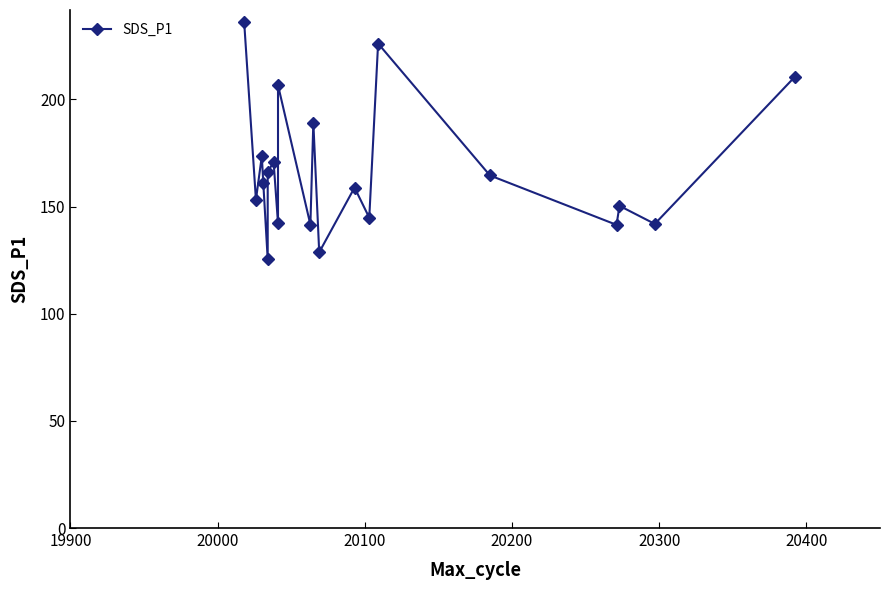

What is the maximum value shown in the chart?

236.2